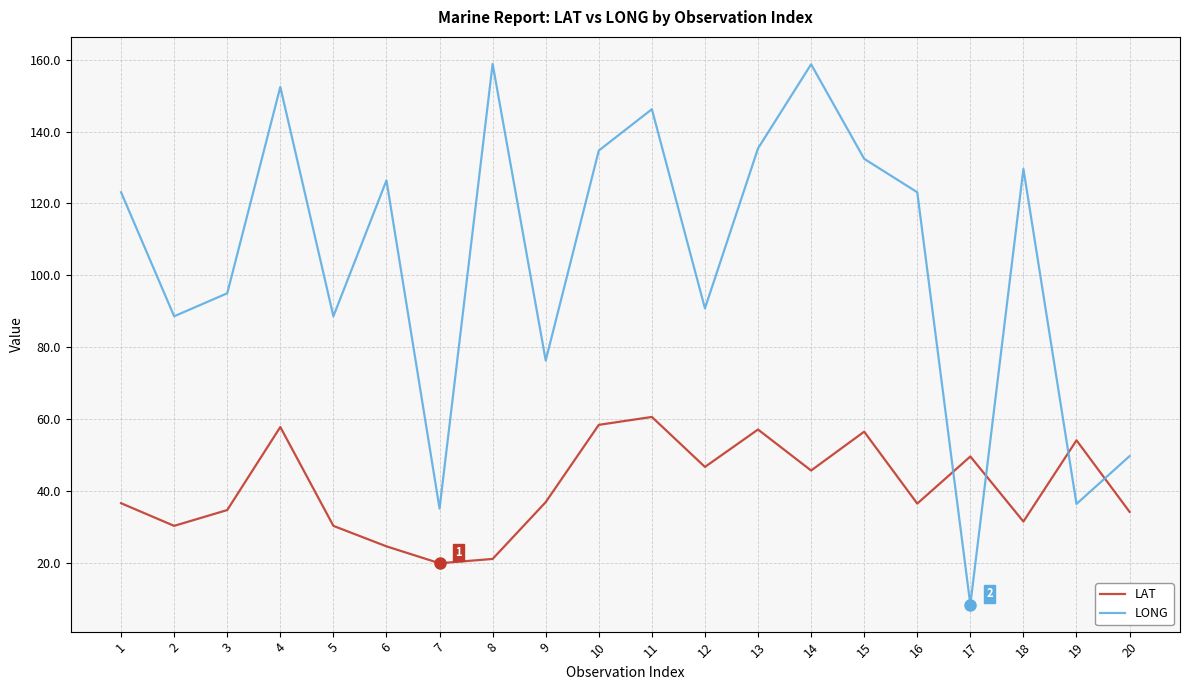

Which series has the widest spread of values?

LONG